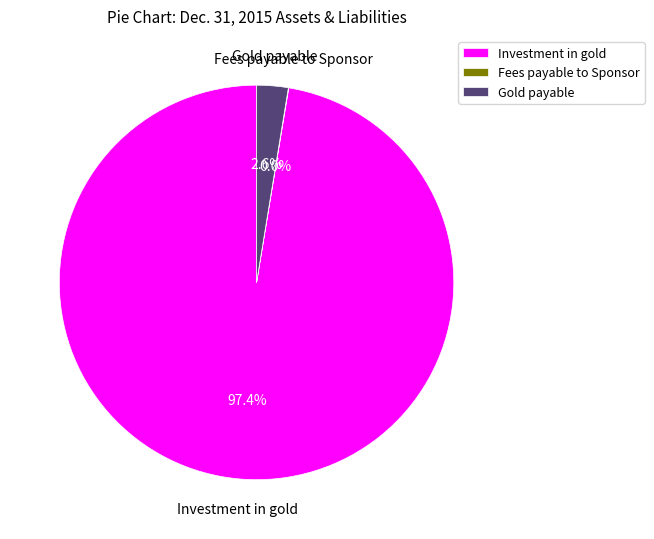

What portion of the pie excludes Gold payable?

97.4%